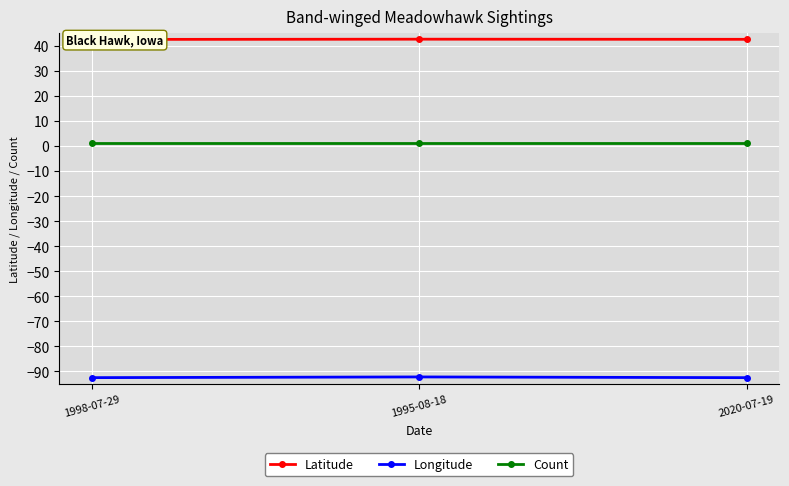

What is the highest value of the Longitude series?

-92.2